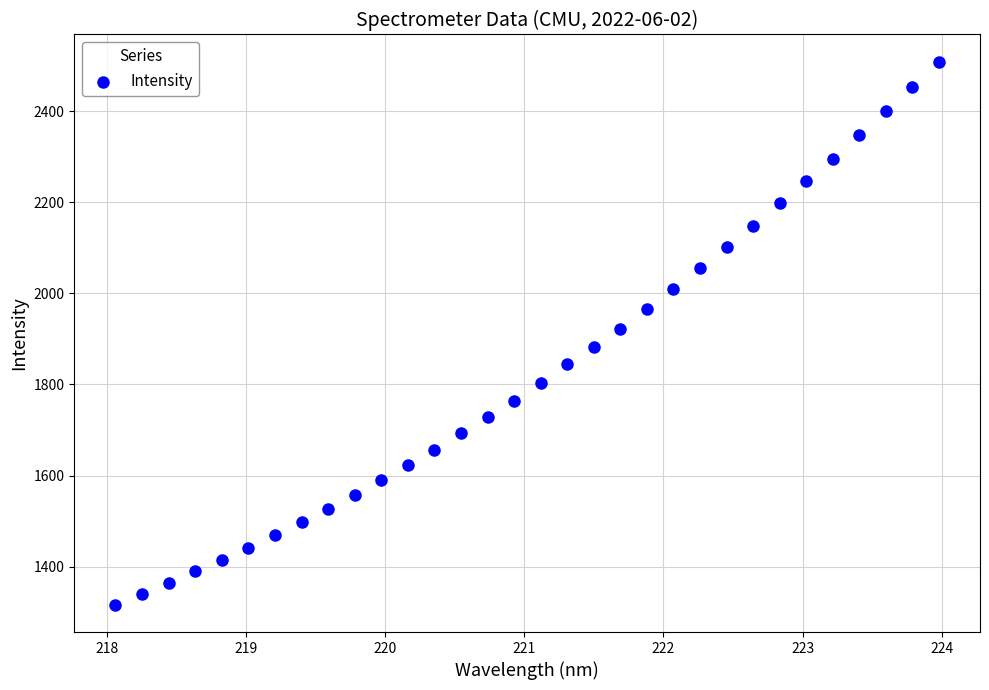

What is the range of Y values (max minus min)?

1193.1